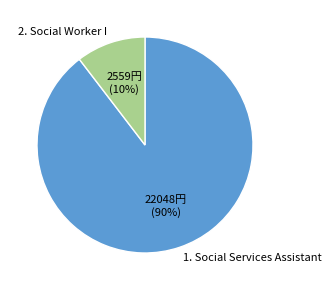

To the nearest percent, what is the average slice percentage?

50%